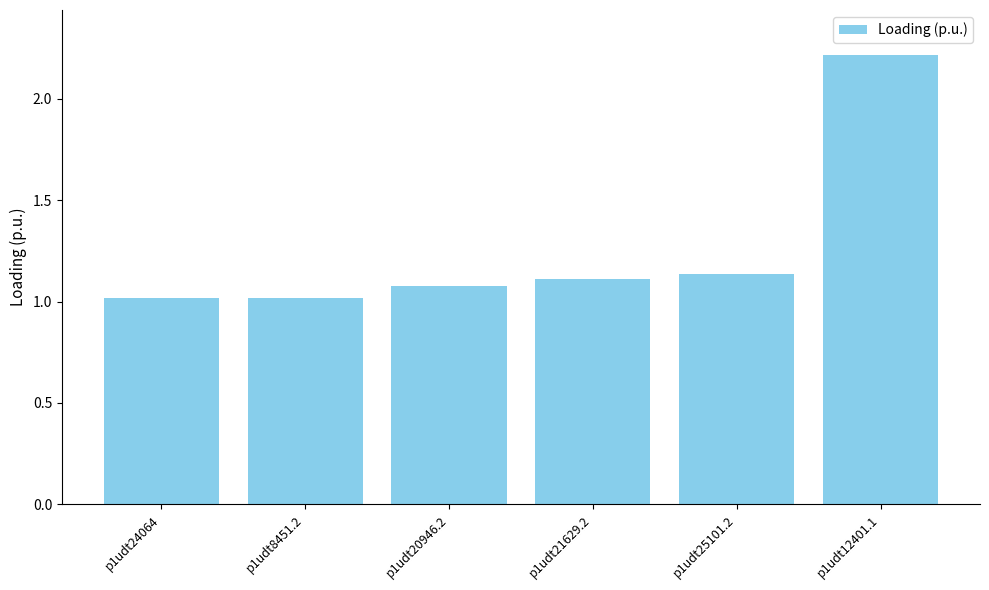

What is the change in value from p1udt8451.2 to p1udt21629.2?

+0.1